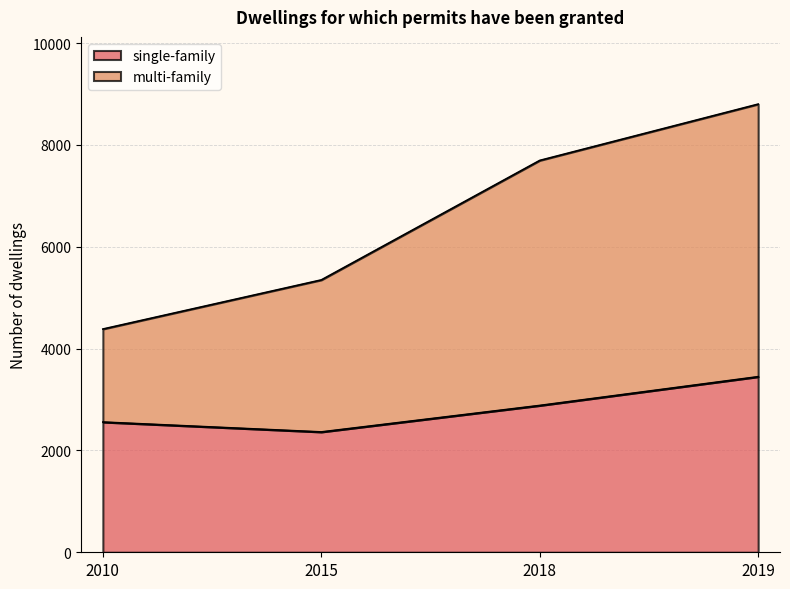

Rank the categories by single-family value from highest to lowest.

2019, 2018, 2010, 2015